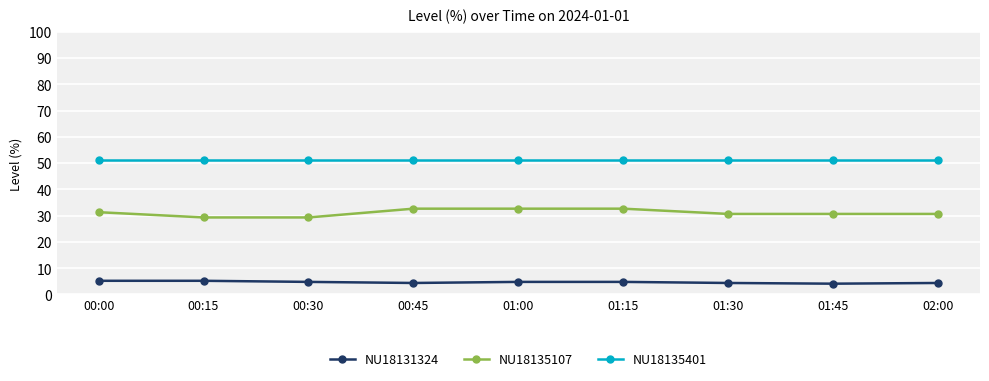

Is the value of NU18131324 at 01:15 greater than the value of NU18135401 at 01:15?

No